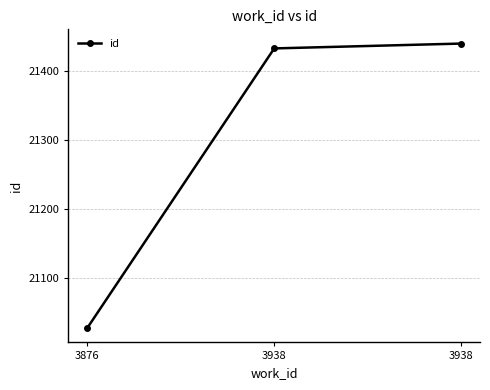

How many lines are shown in the chart?

1